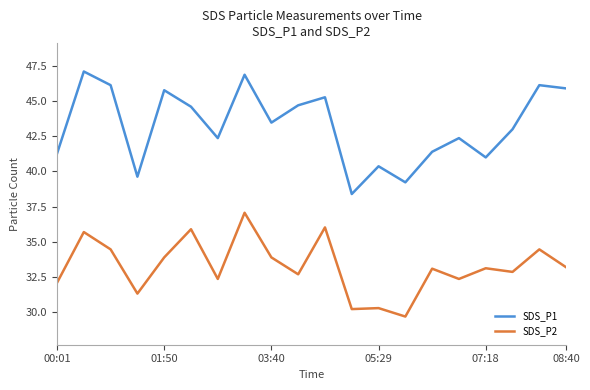

List the series in order of their peak value, highest first.

SDS_P1, SDS_P2